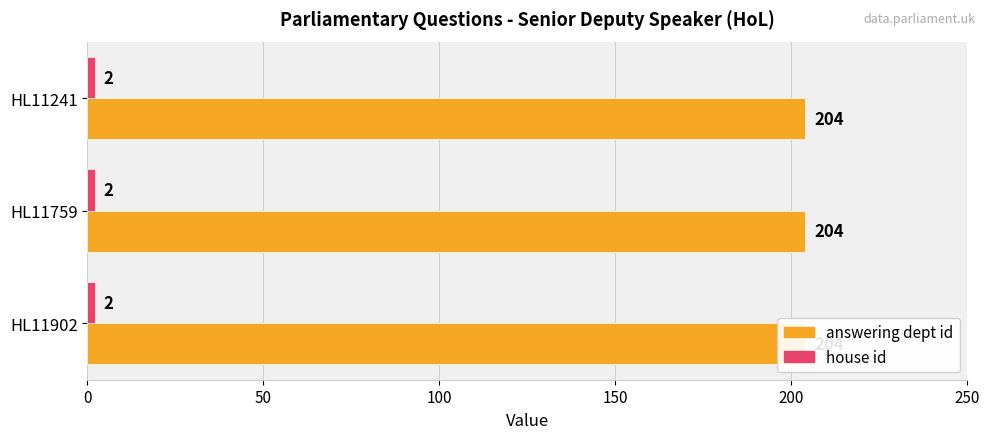

True or false: house id has a value of 1 at HL11759.

False